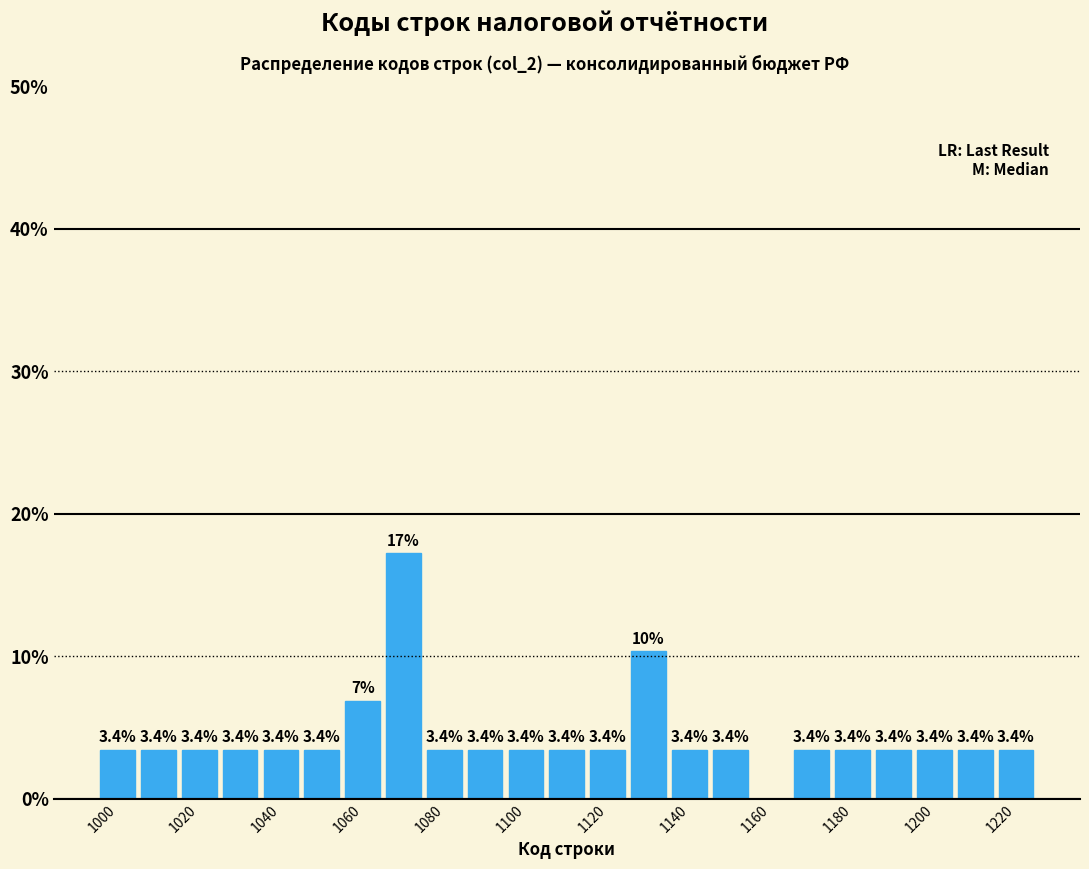

Over which range of the x-axis is the bar tallest?

1065 to 1075